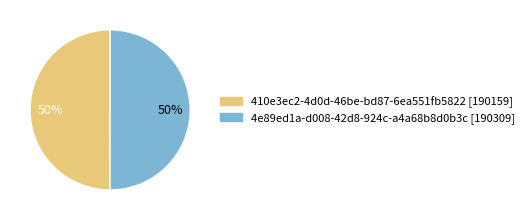

What is the ratio of the value at 4e89ed1a-d008-42d8-924c-a4a68b8d0b3c [190309] to the value at 410e3ec2-4d0d-46be-bd87-6ea551fb5822 [190159]?

1.0